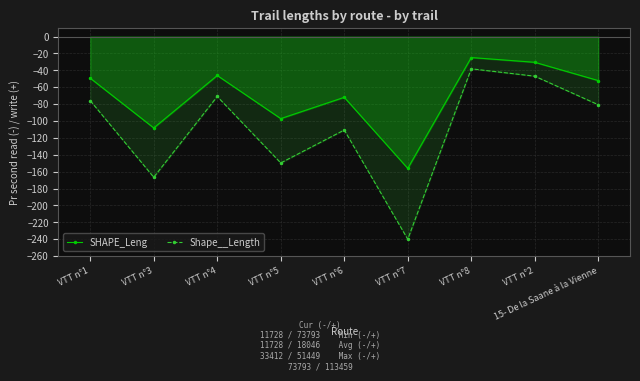

How many interior local valleys does the SHAPE_Leng series have?

3